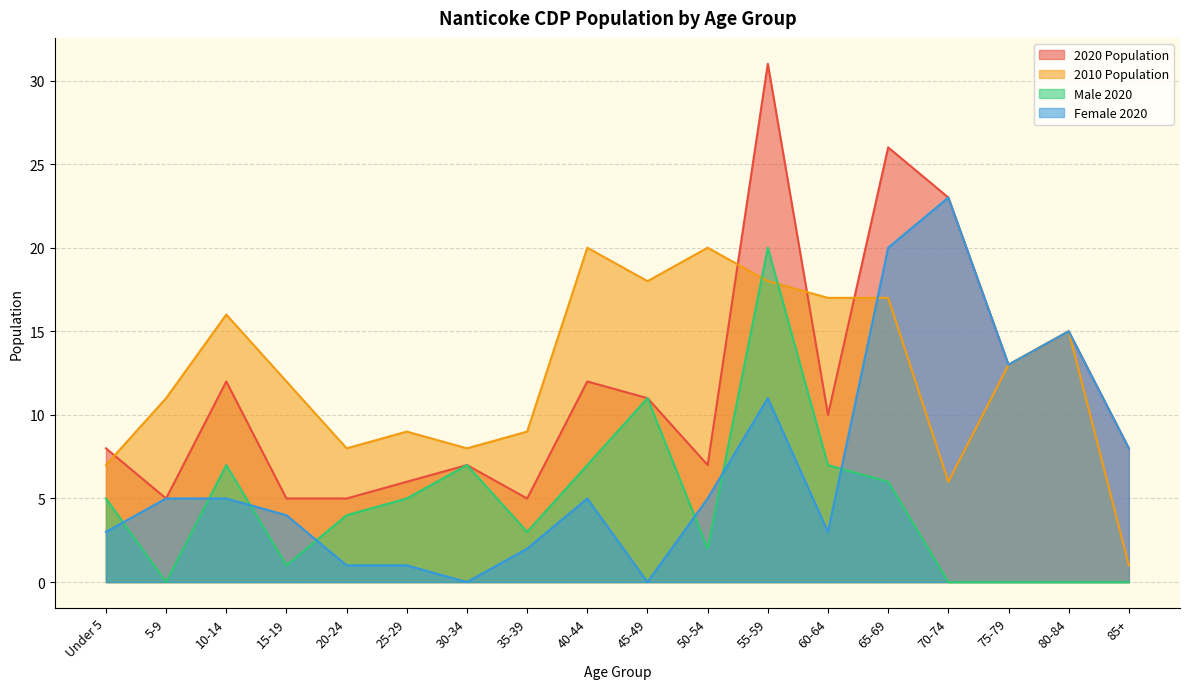

What is the sum of the 2020 Population values at 5-9 and 50-54?

12